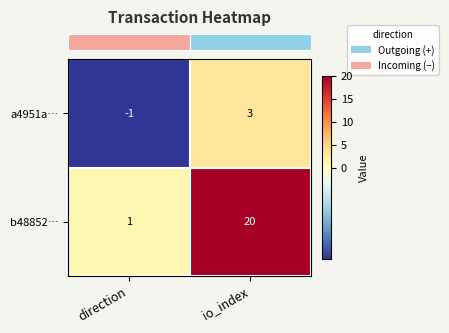

List the series in order of their peak value, lowest first.

a4951a…, b48852…